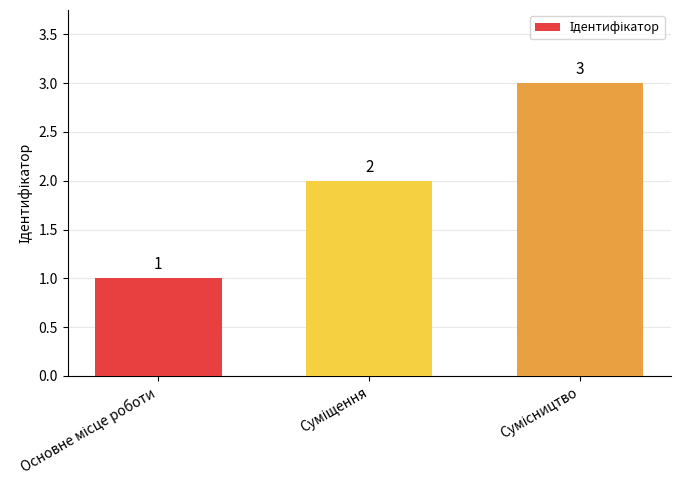

How many distinct data groups are displayed?

1